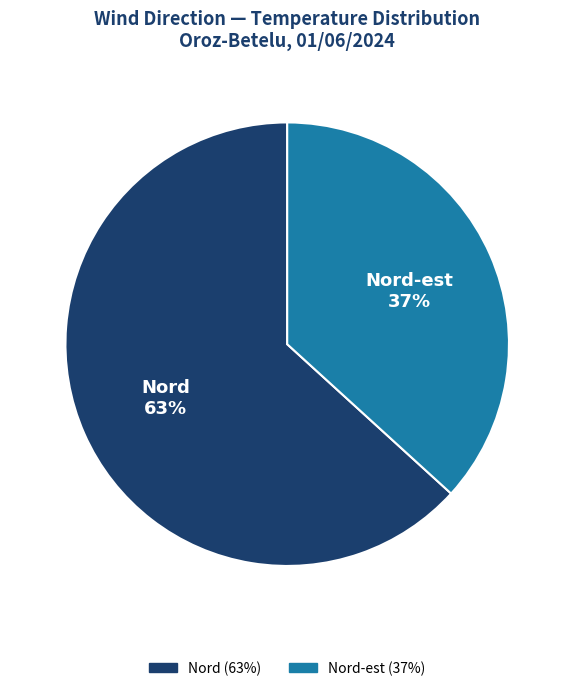

Does any single category account for the majority?

Yes